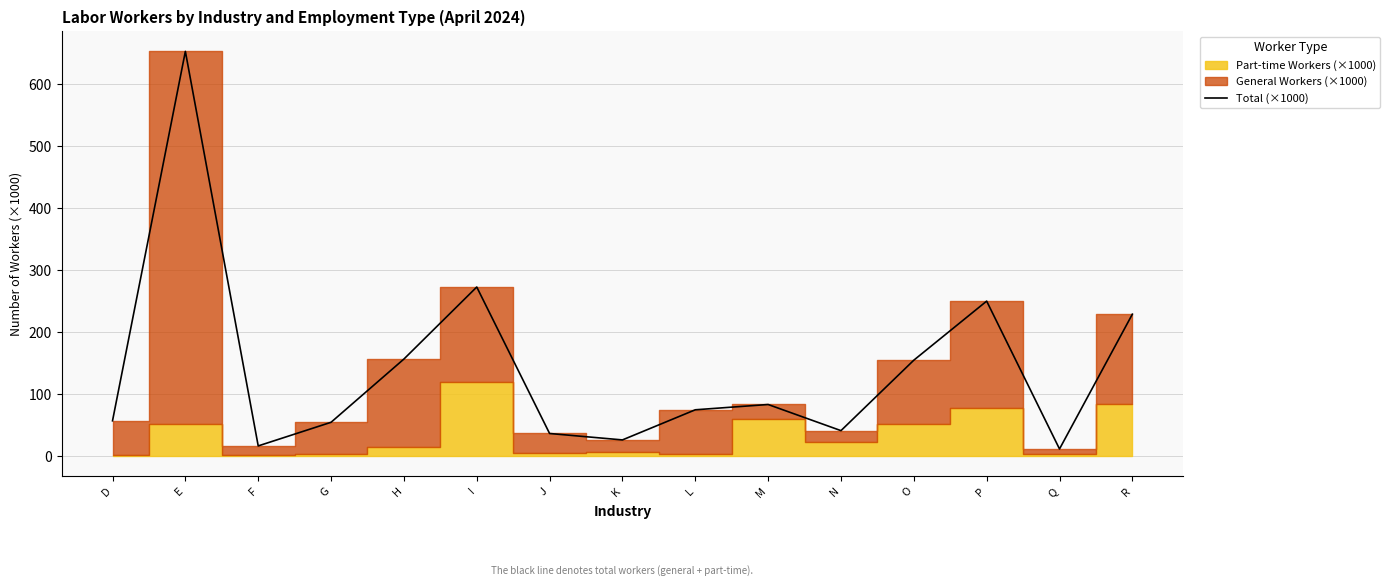

Rank the categories by value from highest to lowest.

E, I, P, R, H, O, M, L, D, G, N, J, K, F, Q